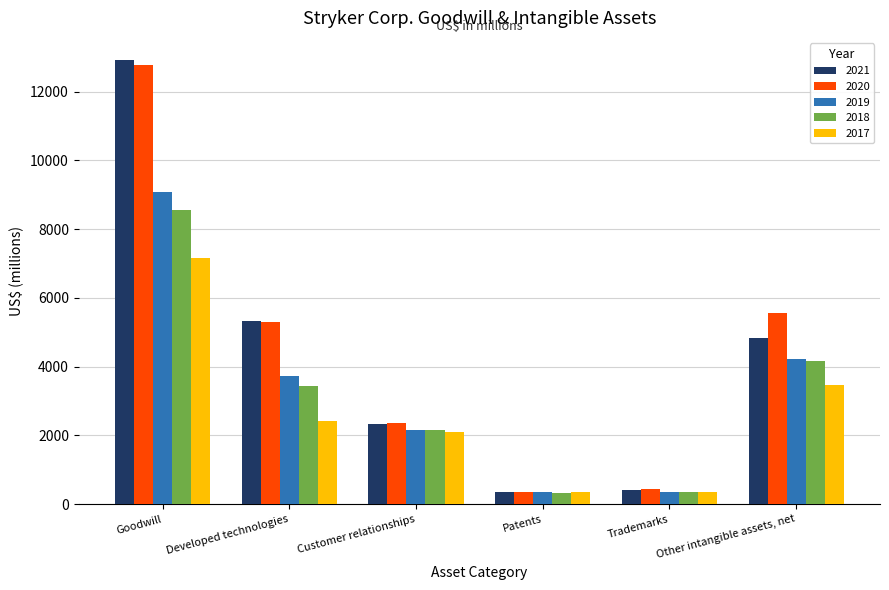

At which category is the sum across all series the highest?

Goodwill